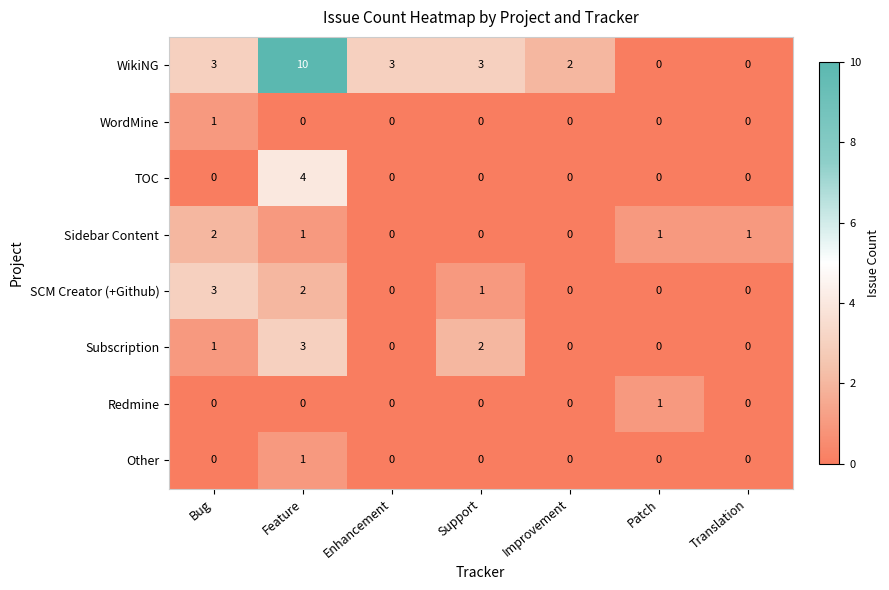

What is the maximum value shown in the chart?

10